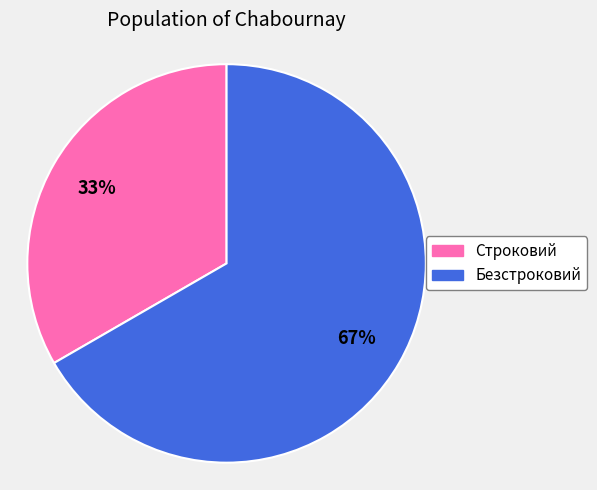

Which category accounts for the majority?

Безстроковий